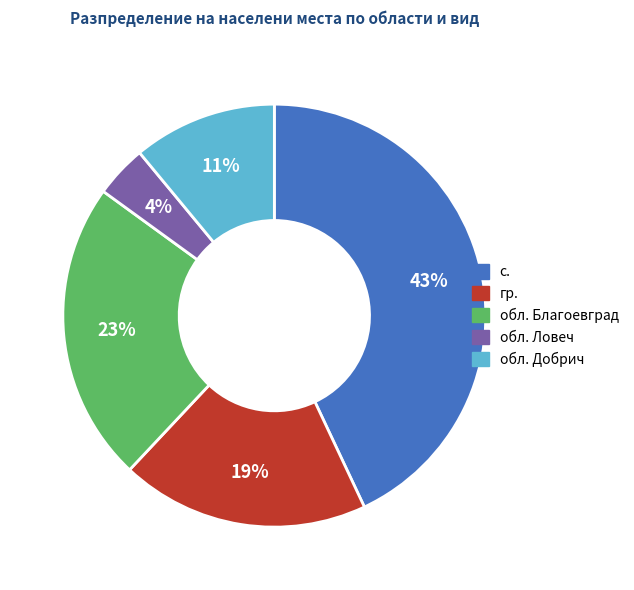

Which category has the smallest portion of the pie?

обл. Ловеч